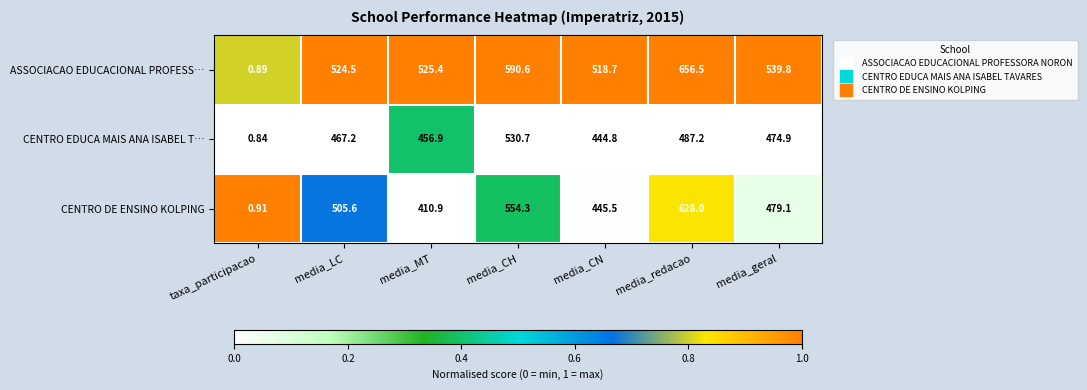

Which series has the largest total across all categories?

ASSOCIACAO EDUCACIONAL PROFESS…